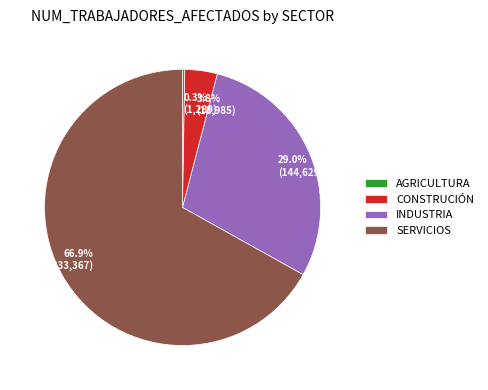

Which has a higher value, SERVICIOS or INDUSTRIA?

SERVICIOS